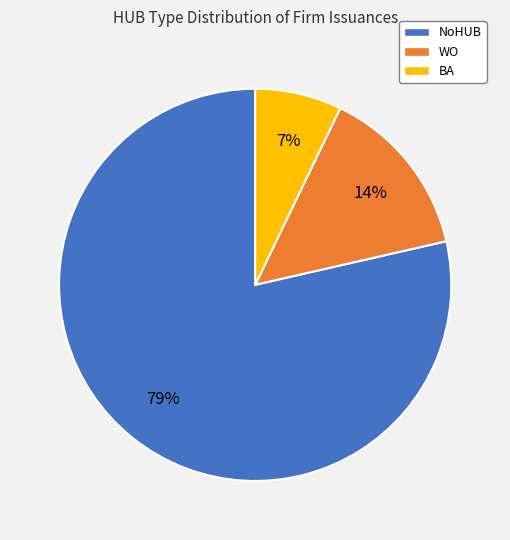

Is there any slice that represents more than half of the pie?

Yes